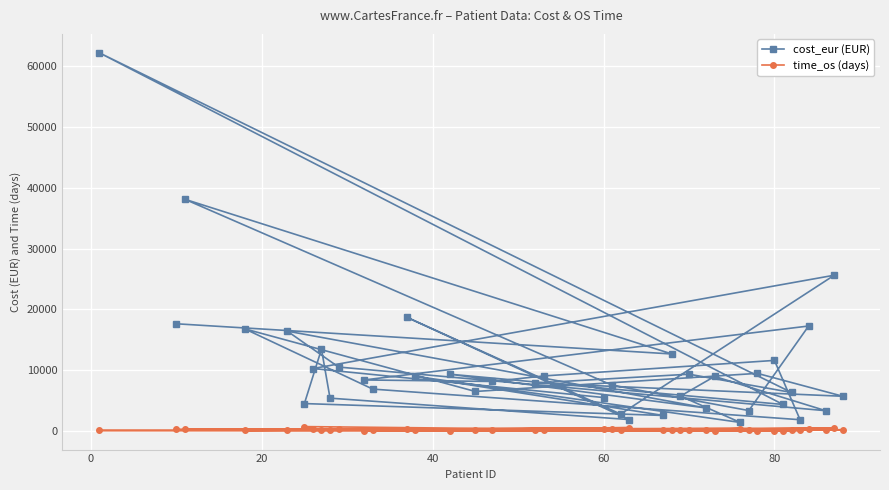

What is the highest value of the cost_eur (EUR) series?

62251.8